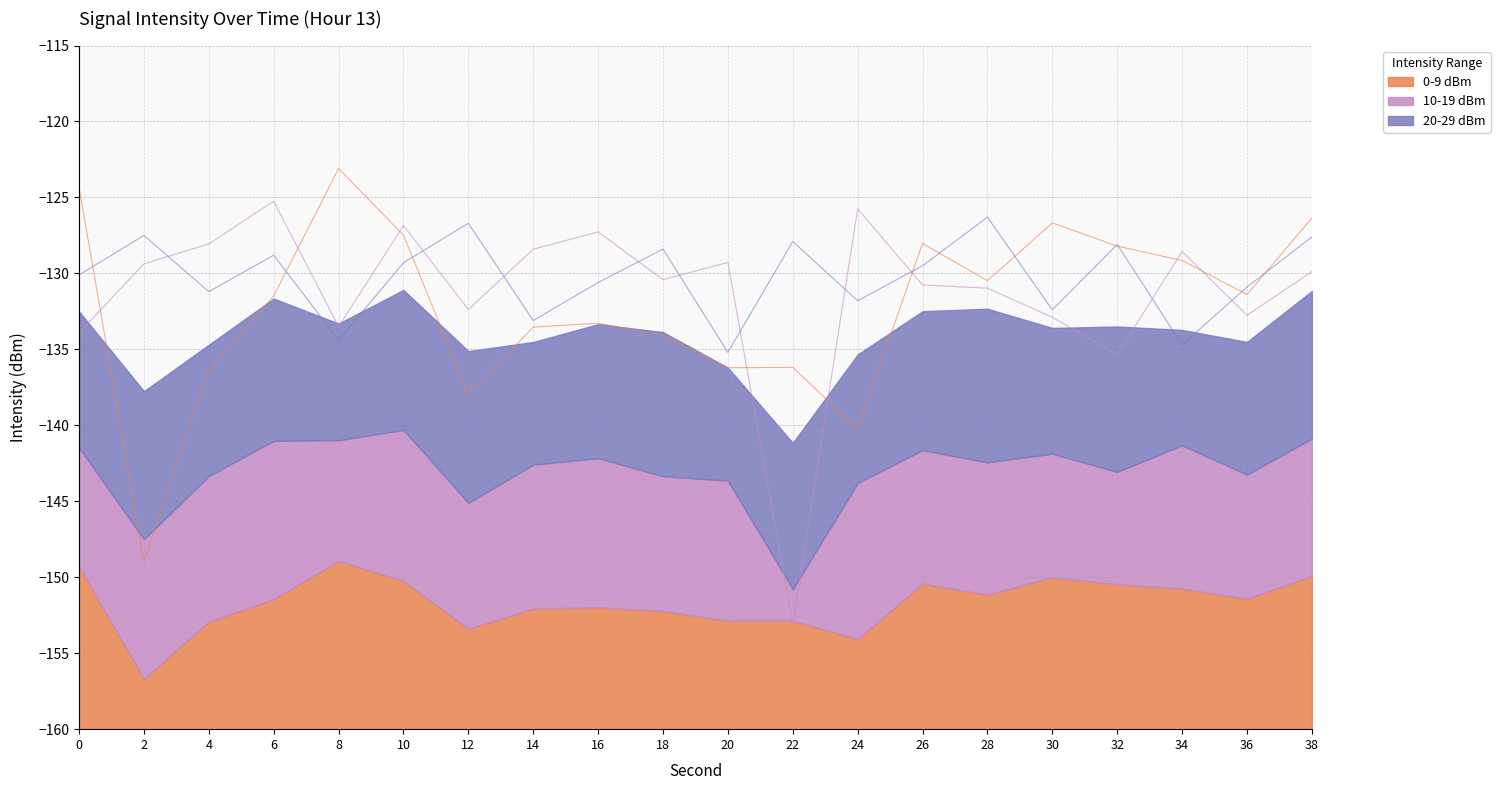

What is the sum of all 0-9 dBm values?

-2643.5